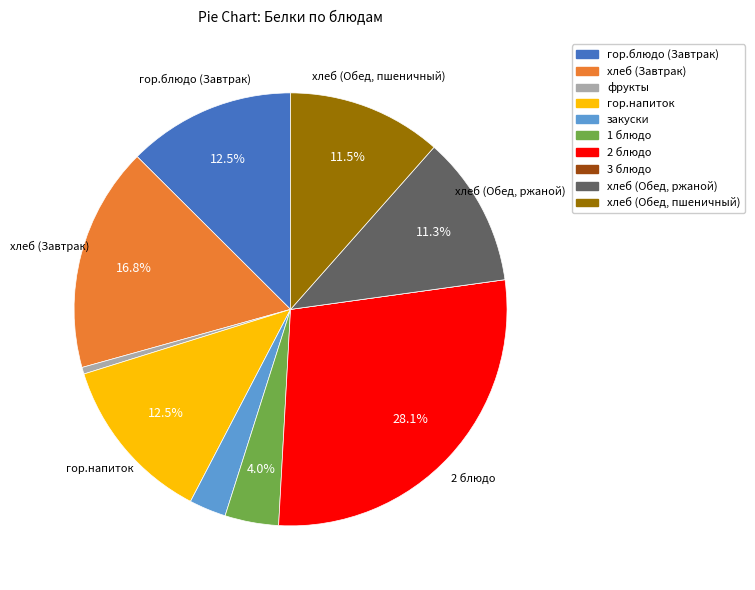

Is there any slice that represents more than half of the pie?

No